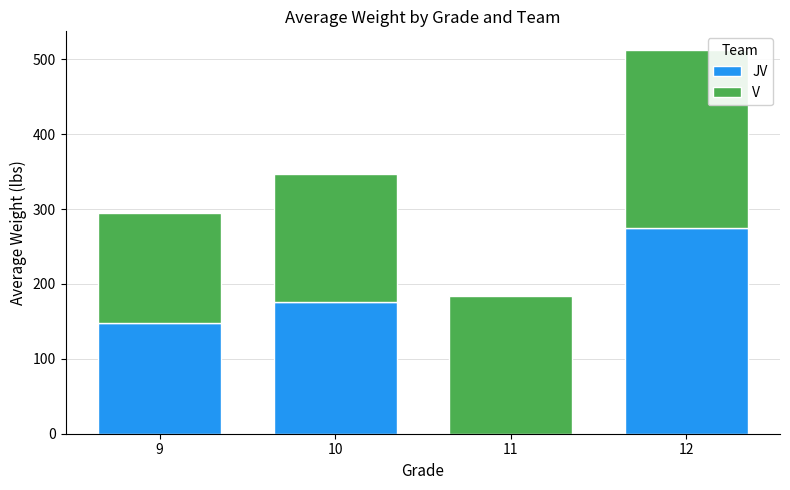

What are all the series names shown in the legend?

JV, V